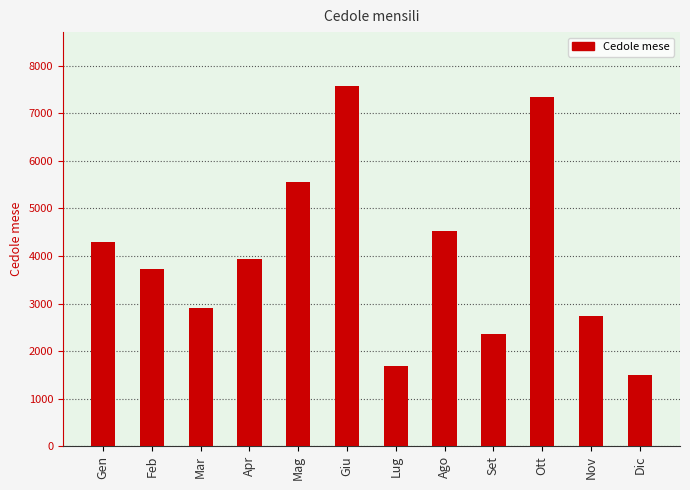

At which label is the value closest to 4535?

Ago